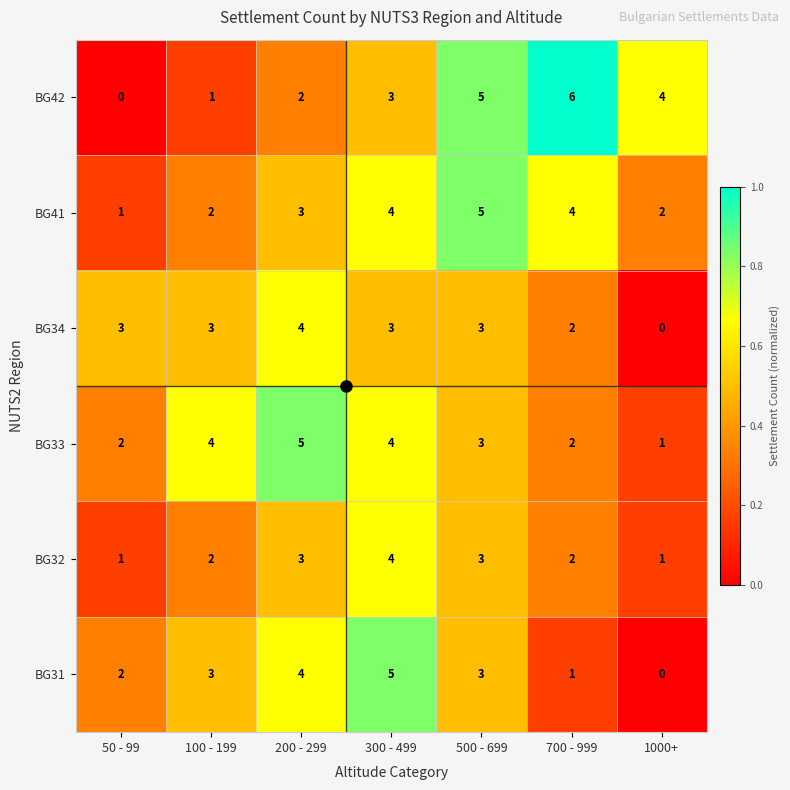

At which category does the chart reach its peak across all series?

700 - 999